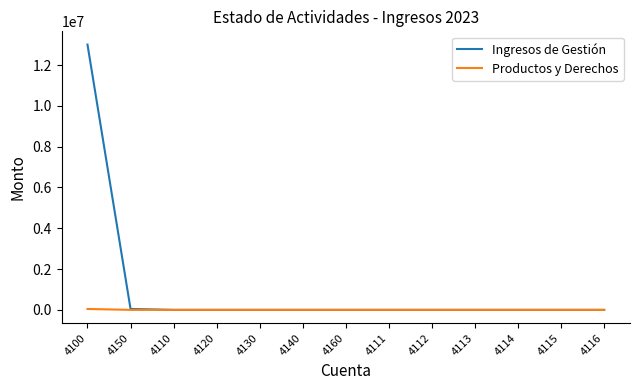

The value of Ingresos de Gestión at 4100 is 13001195.5. True or false?

True